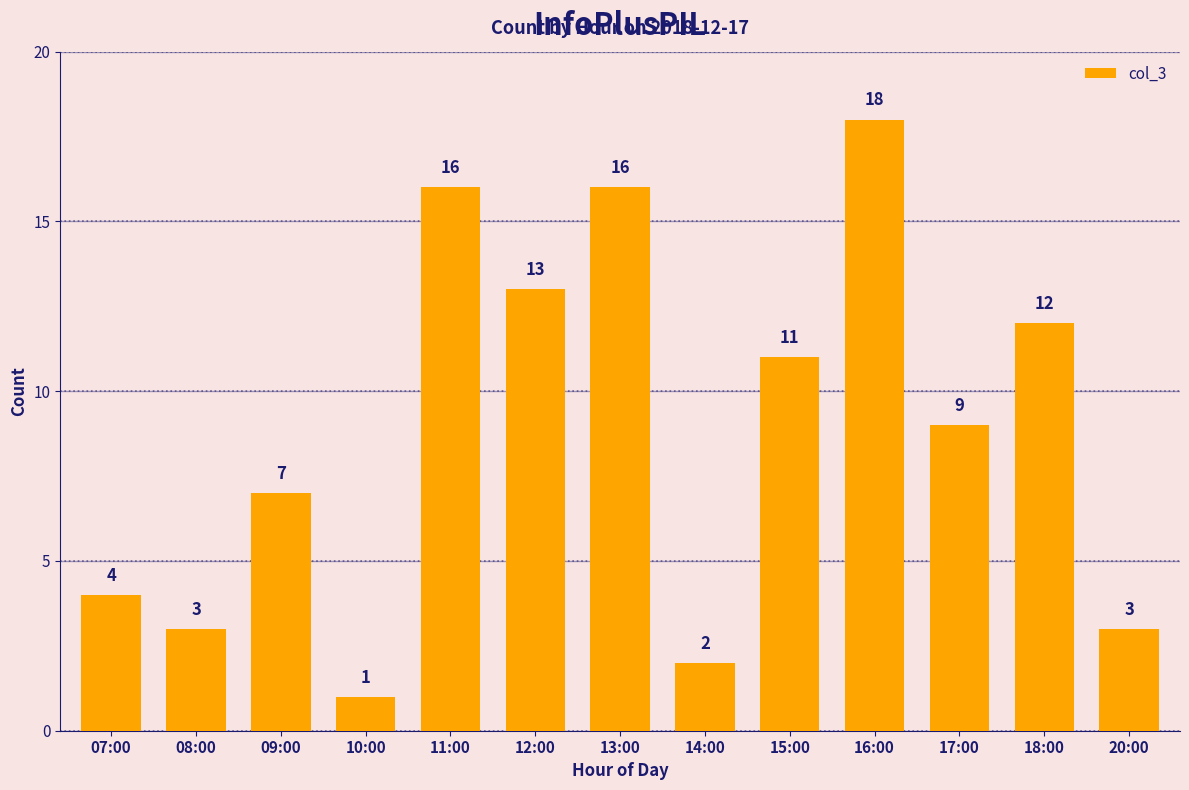

Reading left to right, what are all the values shown in this chart?

4	3	7	1	16	13	16	2	11	18	9	12	3